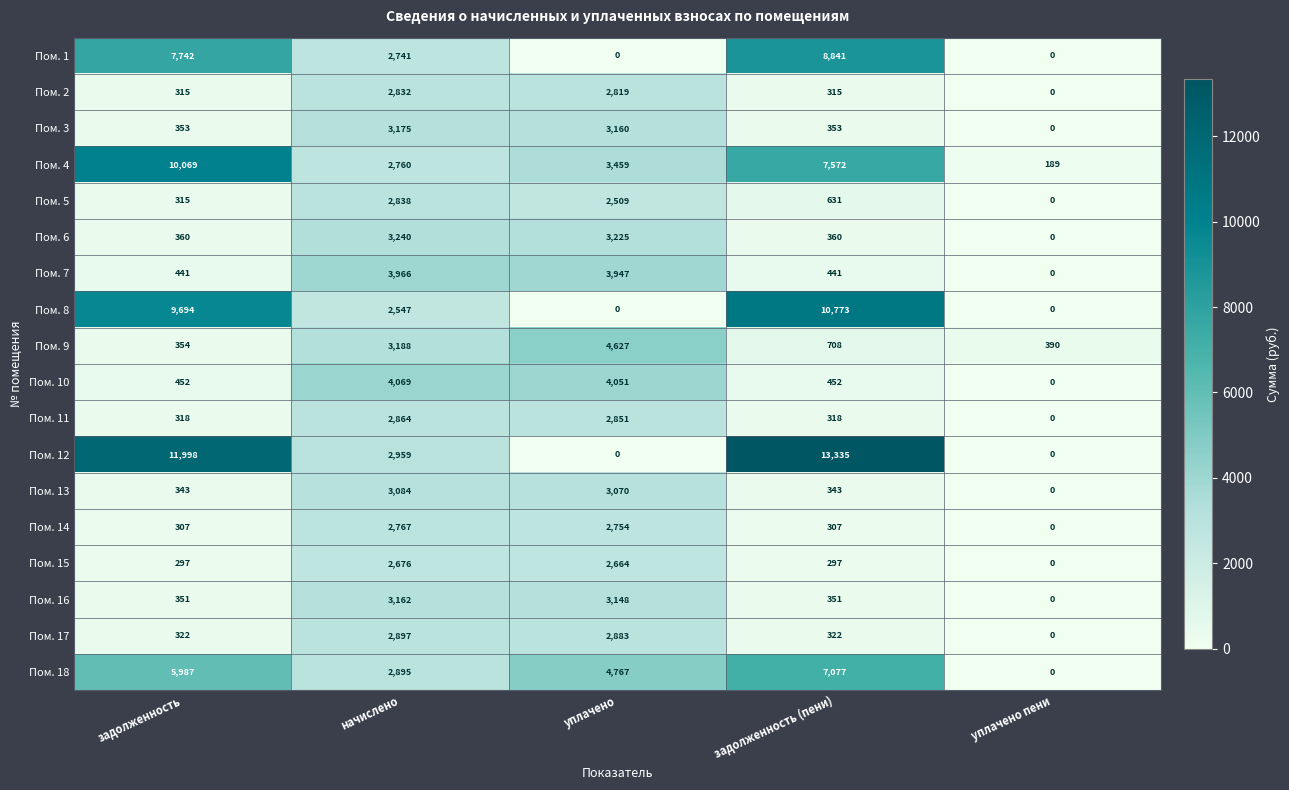

What is the sum of all Пом. 14 values?

6135